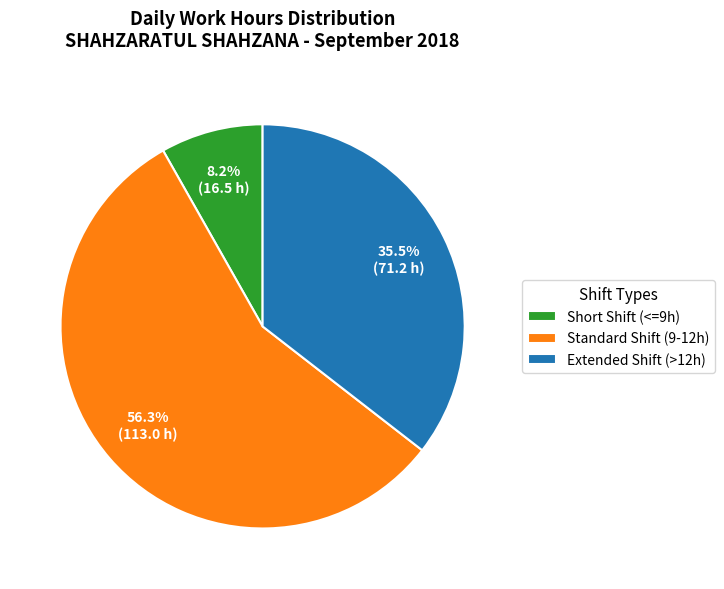

What is the smallest slice in the pie chart?

Short Shift (<=9h)